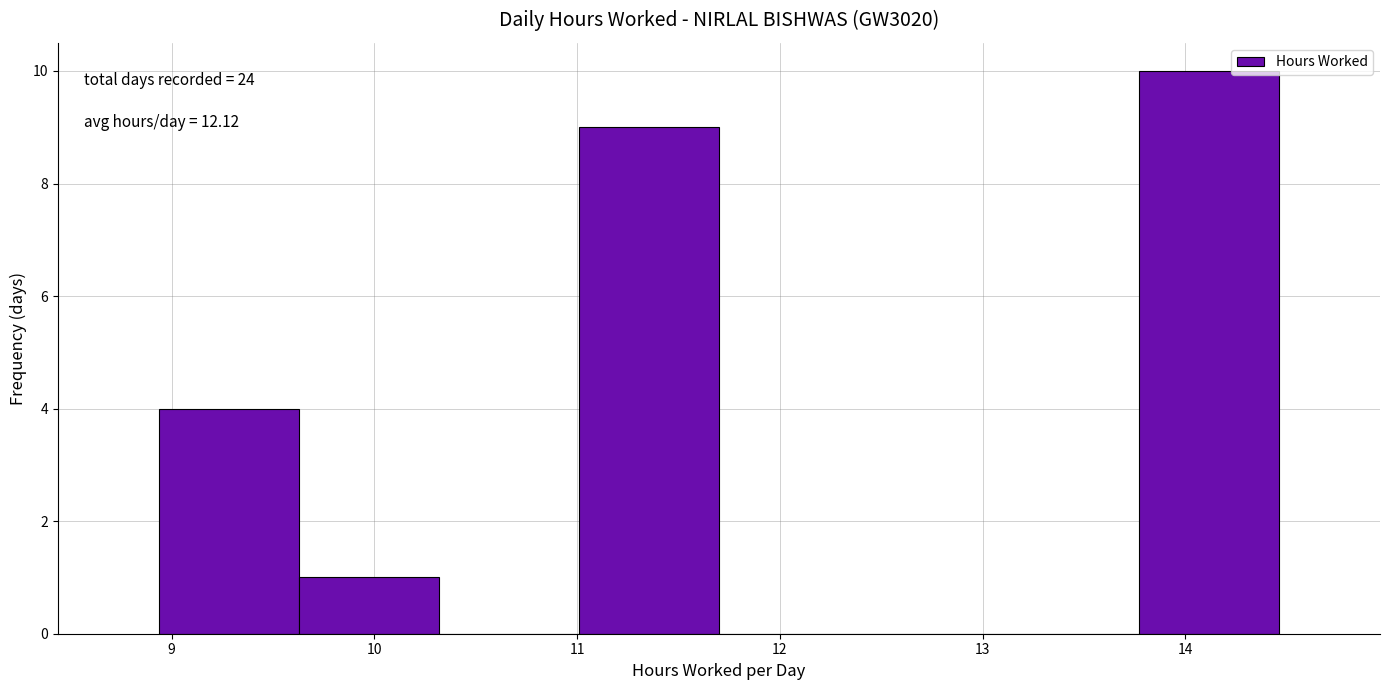

Over which range of the x-axis is the bar tallest?

13.77 to 14.46